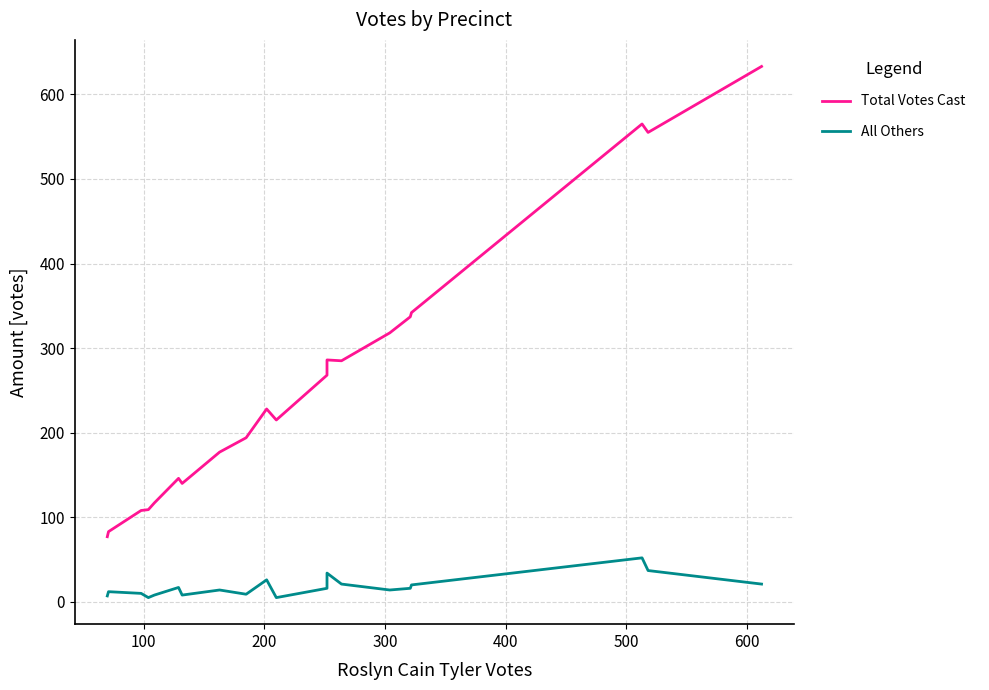

Which series changed the most between 200 and 400?

Total Votes Cast